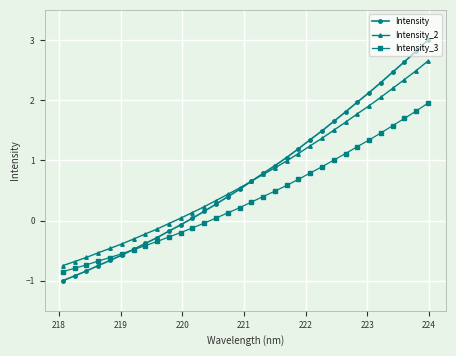

True or false: Intensity and Intensity_3 intersect in this chart.

True